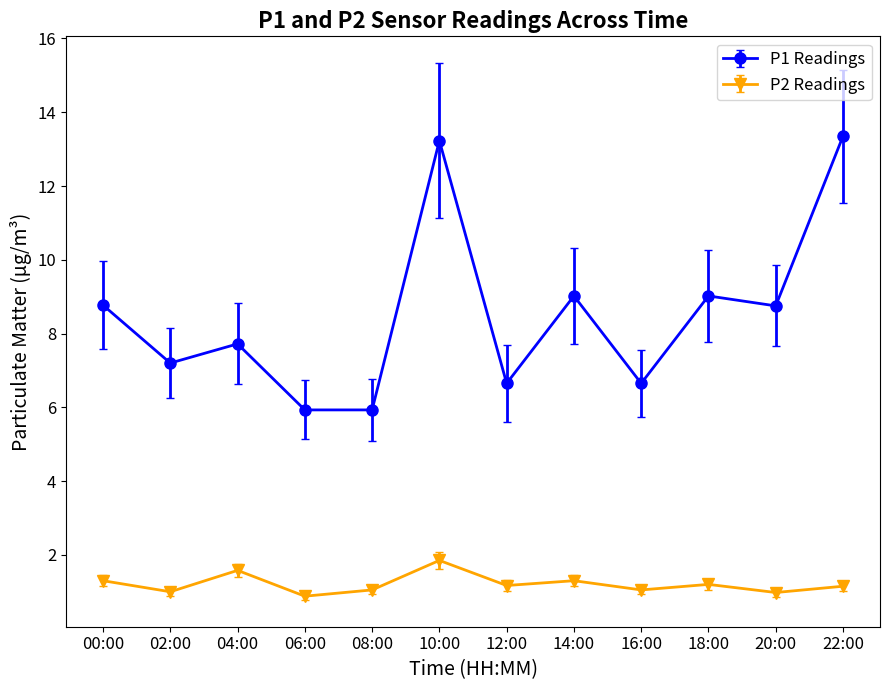

What is the average value of the P2 Readings series?

1.2